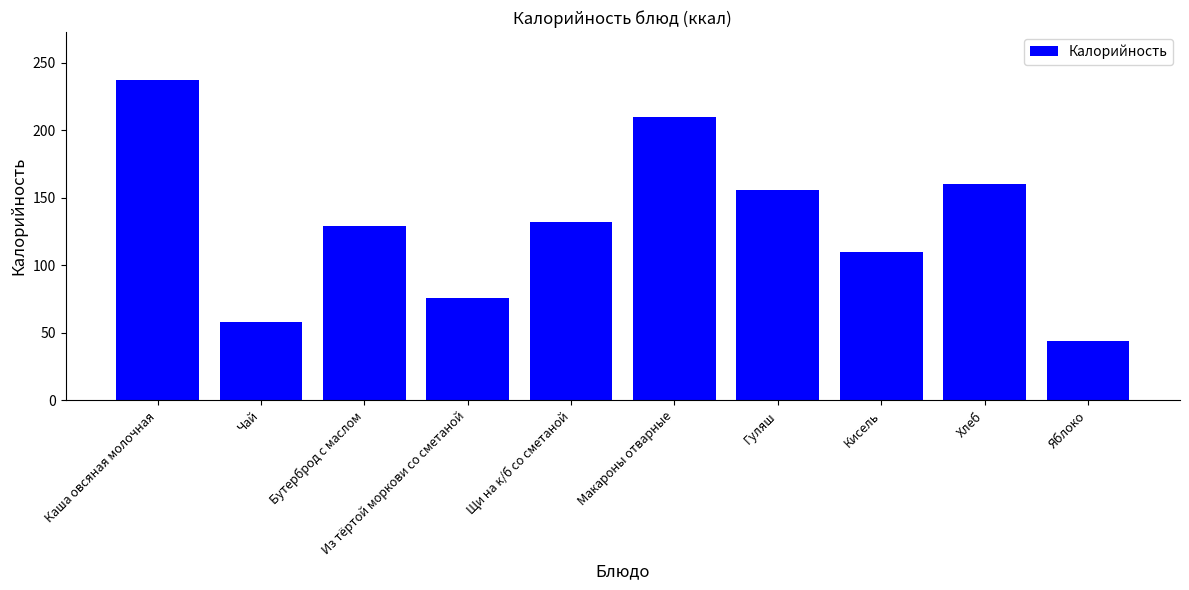

What is the change in value from Чай to Кисель?

+52